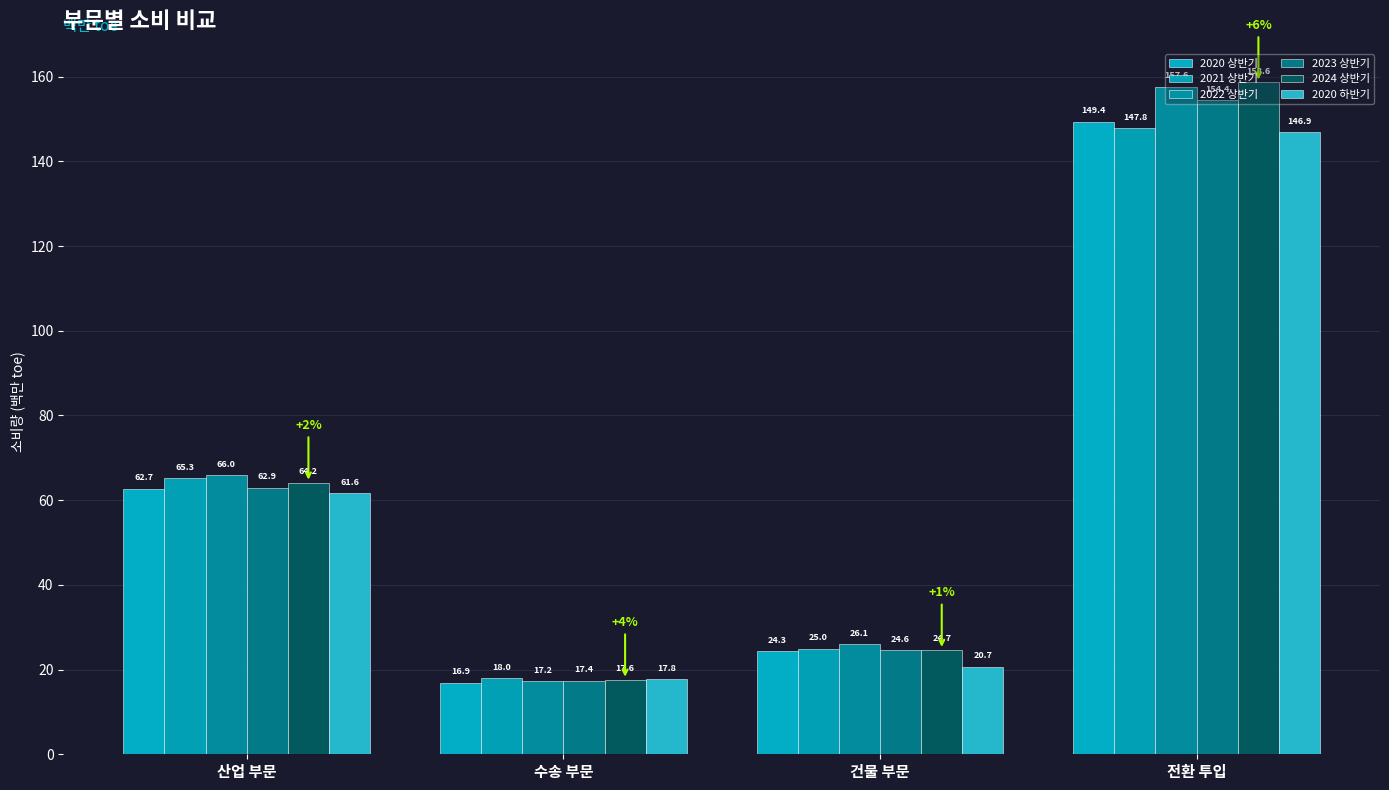

What are all the series names shown in the legend?

2020 상반기, 2021 상반기, 2022 상반기, 2023 상반기, 2024 상반기, 2020 하반기